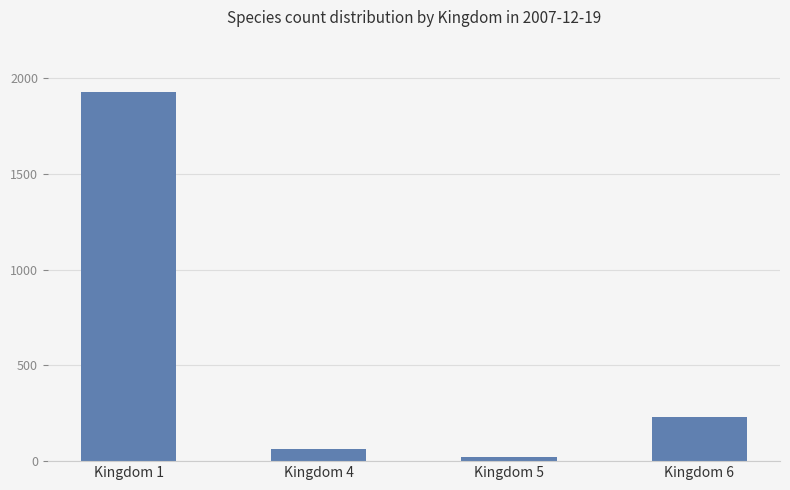

Reading right to left, extract all data points from this chart.

Kingdom 6=230	Kingdom 5=22	Kingdom 4=64	Kingdom 1=1926